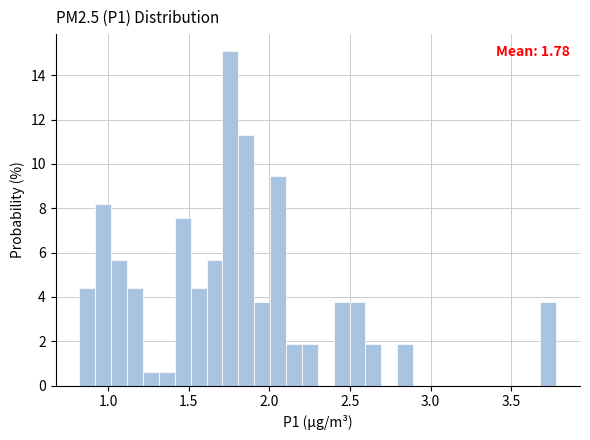

Read against the x-axis, roughly where is the centre of the tallest bar?

1.75